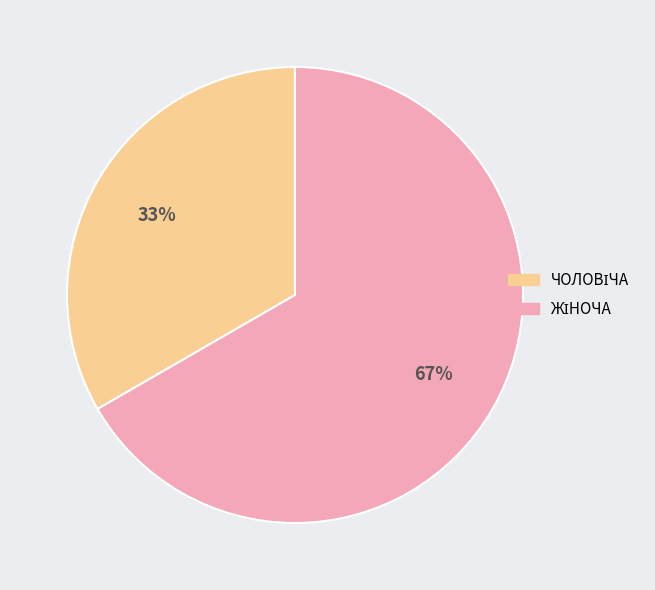

Is there a majority slice in this chart?

Yes